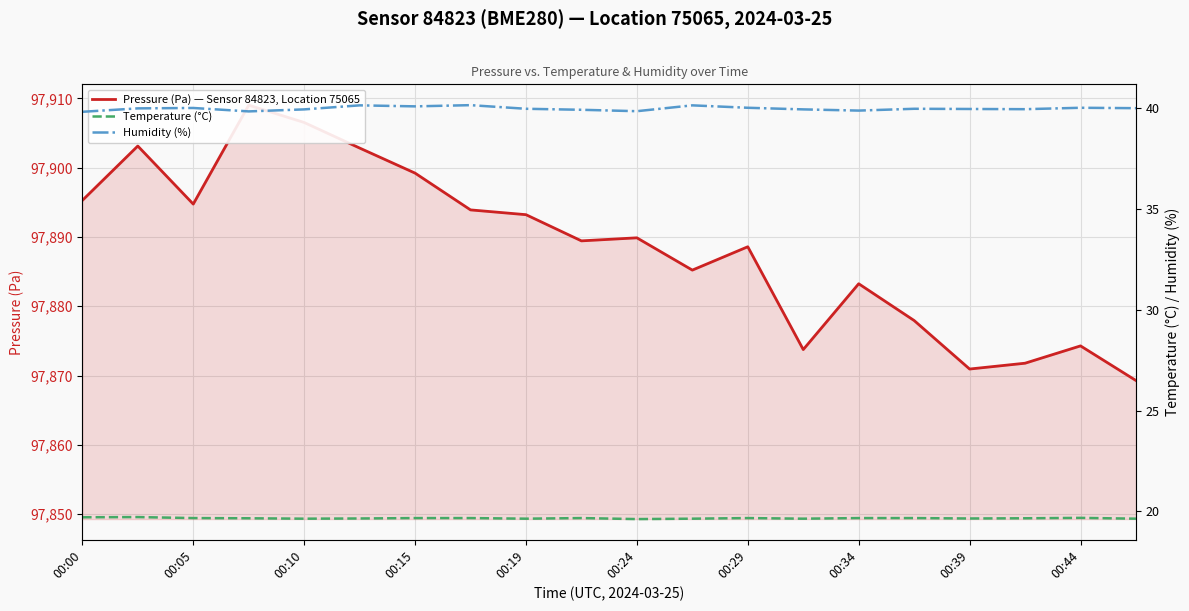

True or false: Temperature (°C) has more than 1 interior local peaks.

True